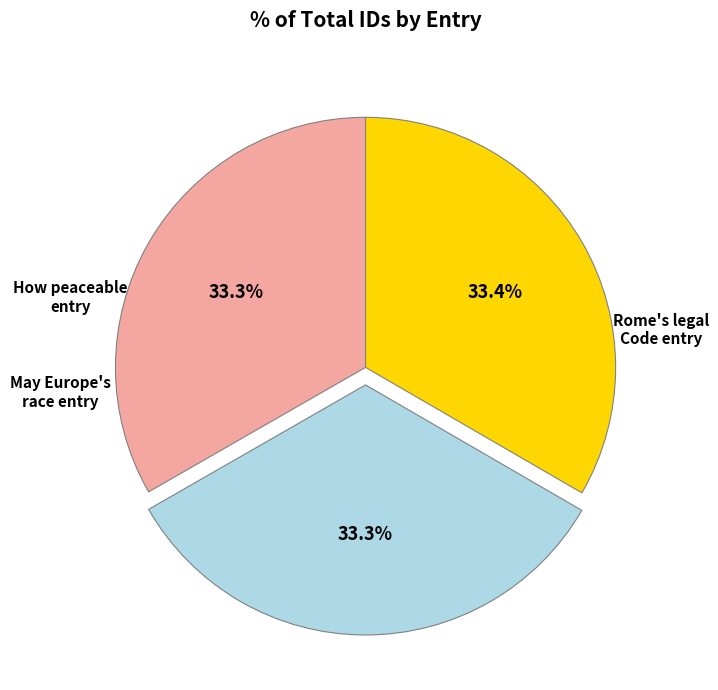

Does any single category account for the majority?

No